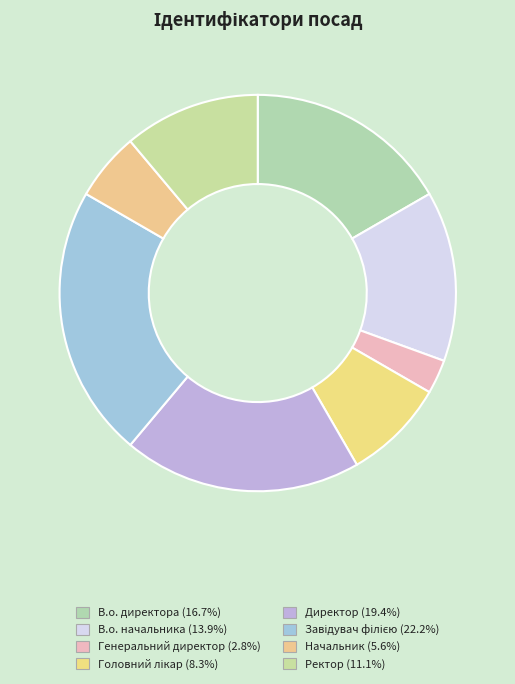

How many segments does this pie chart have?

8